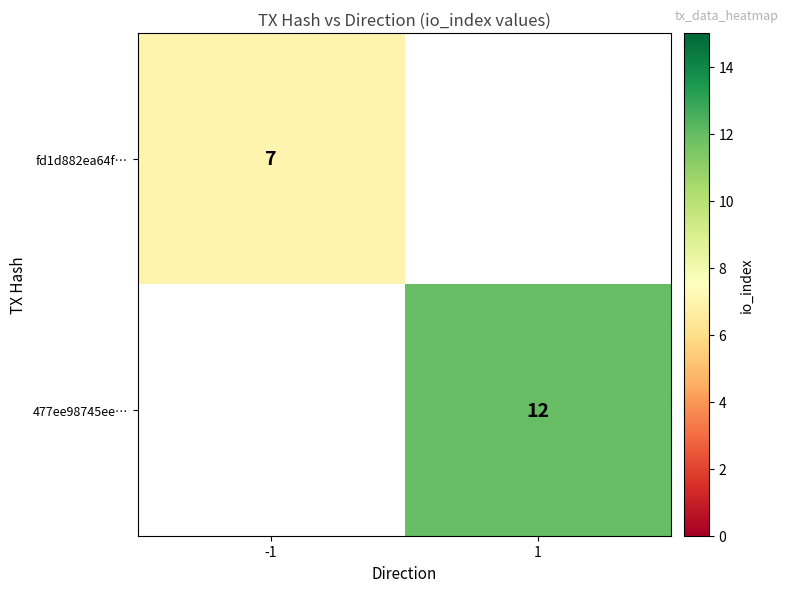

At how many categories does at least one series exceed 8?

1